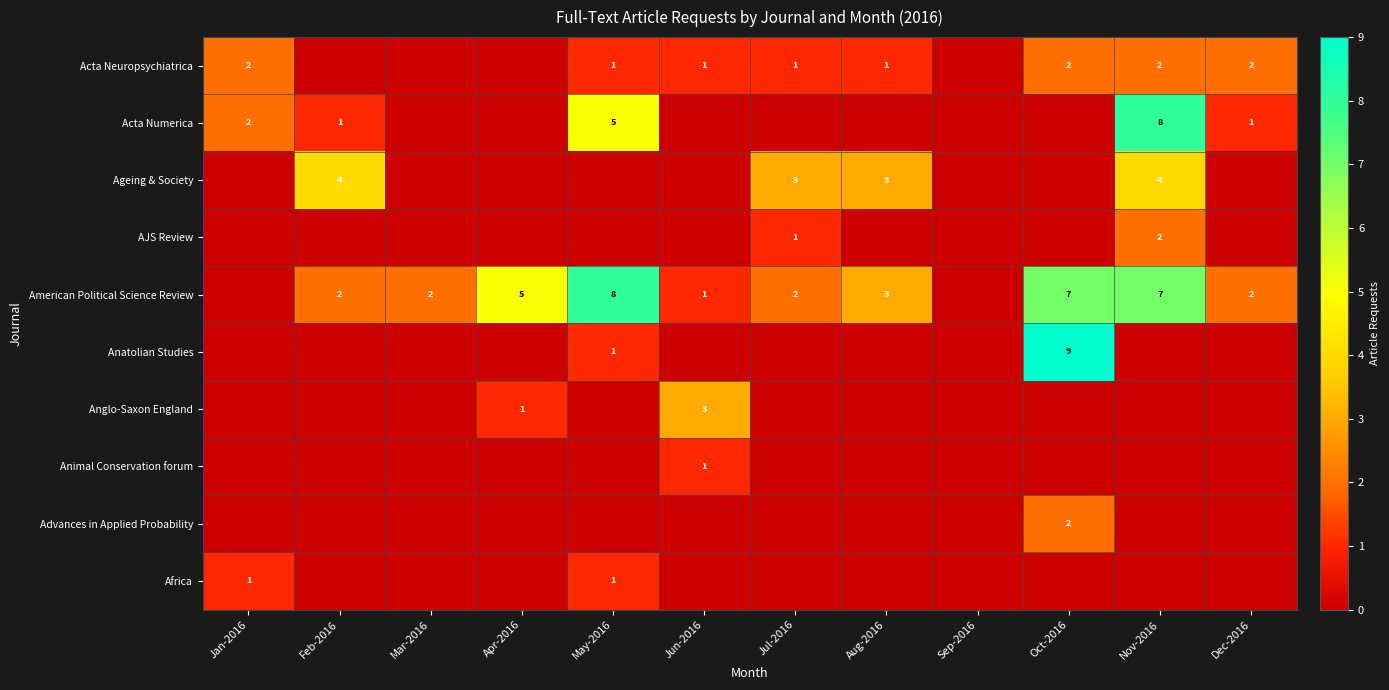

The Advances in Applied Probability series shows 2 at Oct-2016. True or false?

True